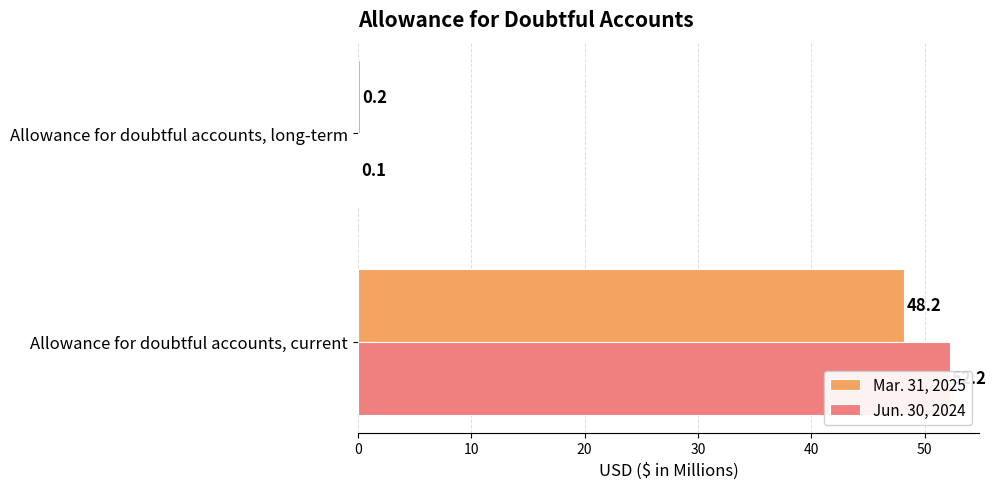

Rank the series by their maximum value, from highest to lowest.

Jun. 30, 2024, Mar. 31, 2025